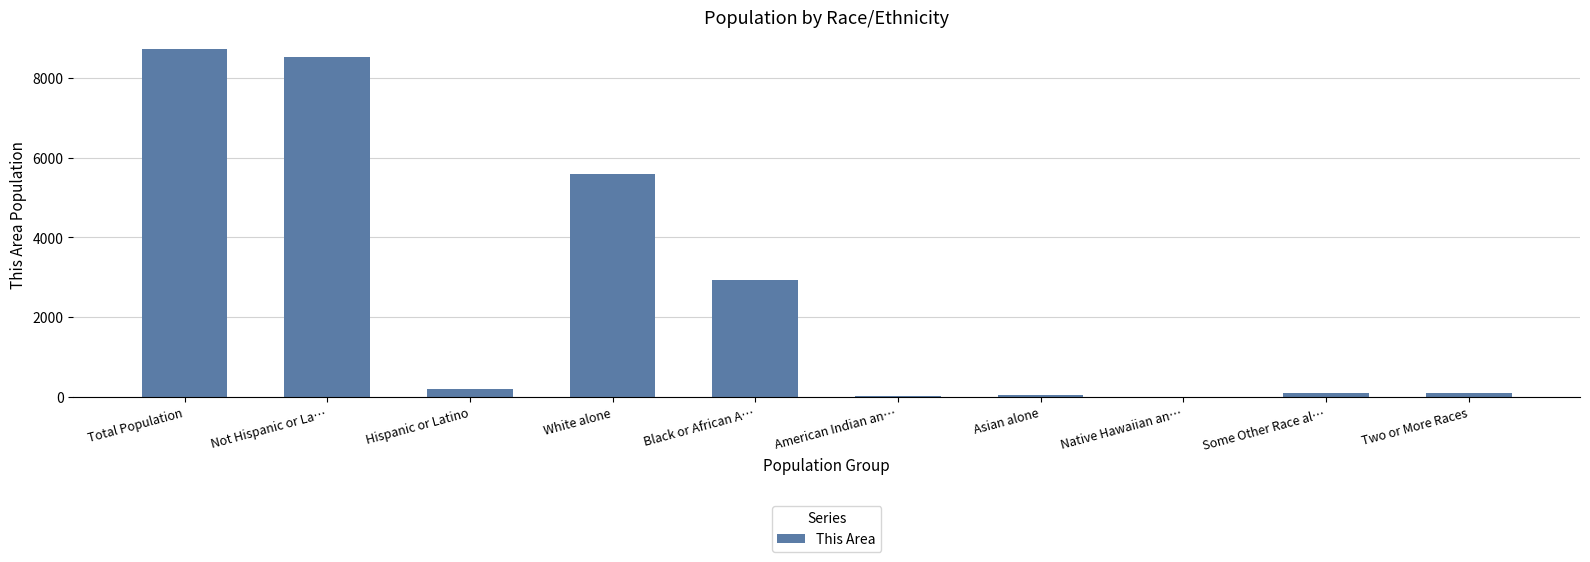

What value does the data have at American Indian an…?

12